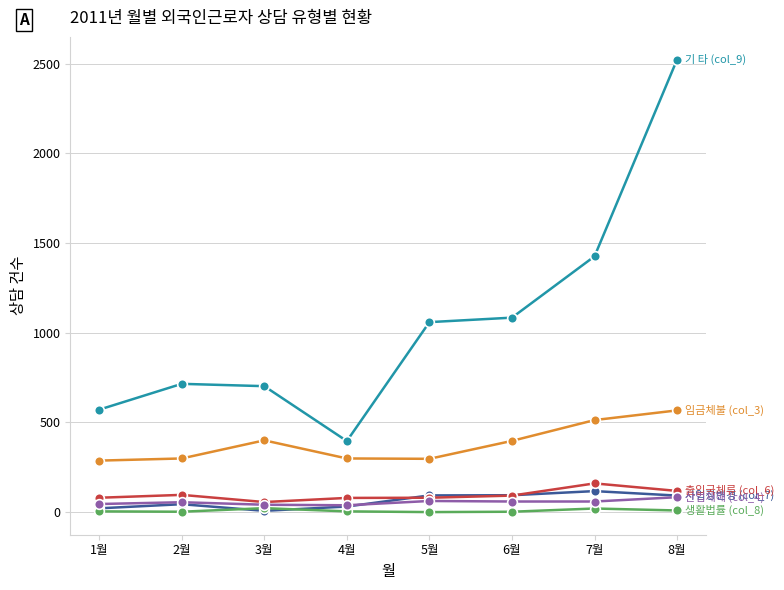

What is the label of the 7th point from the left?

7월